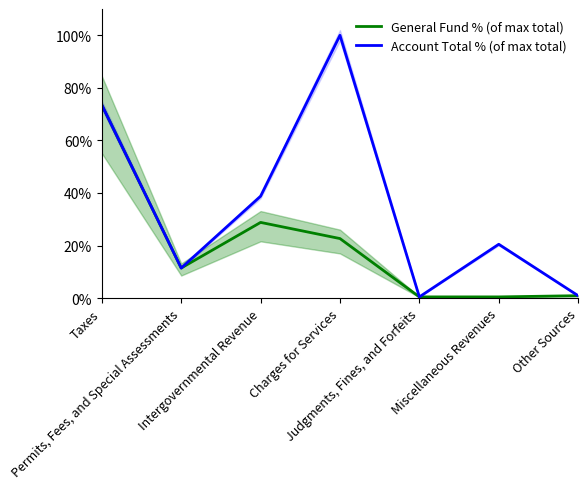

Which series has the widest spread of values?

Account Total % (of max total)